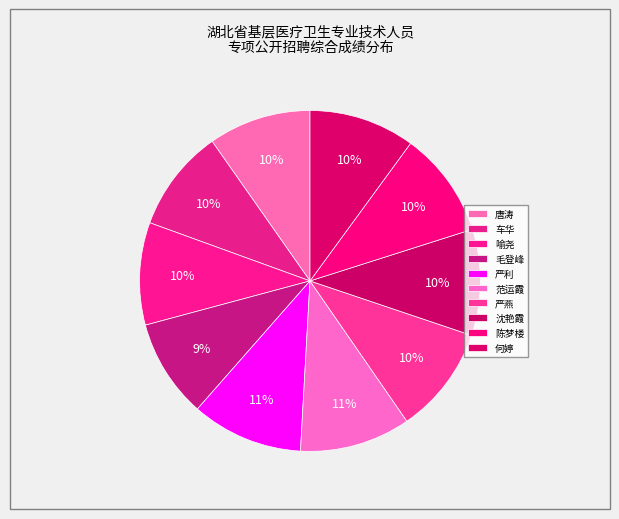

Does any single category account for the majority?

No